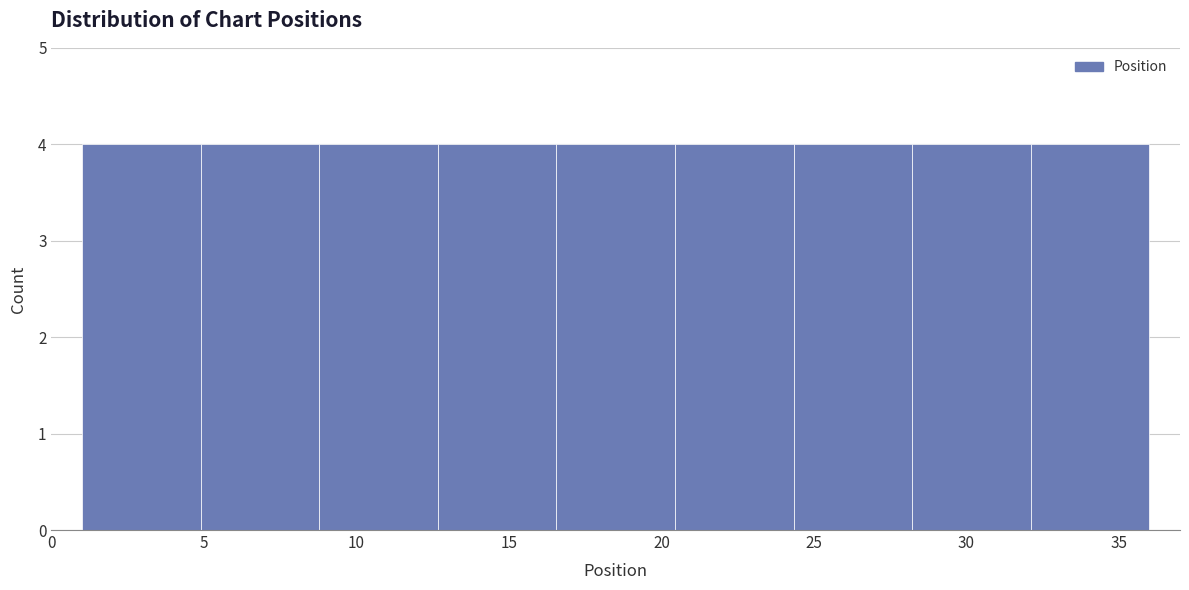

Reading left to right, list every bar in this chart as the range it spans on the x-axis followed by its height. Neither the bar edges nor the heights are printed on the chart, so give them approximately, as read against the axes.

1.0 to 5.0: 4
5.0 to 9.0: 4
9.0 to 12.5: 4
12.5 to 16.5: 4
16.5 to 20.5: 4
20.5 to 24.5: 4
24.5 to 28.0: 4
28.0 to 32.0: 4
32.0 to 36.0: 4